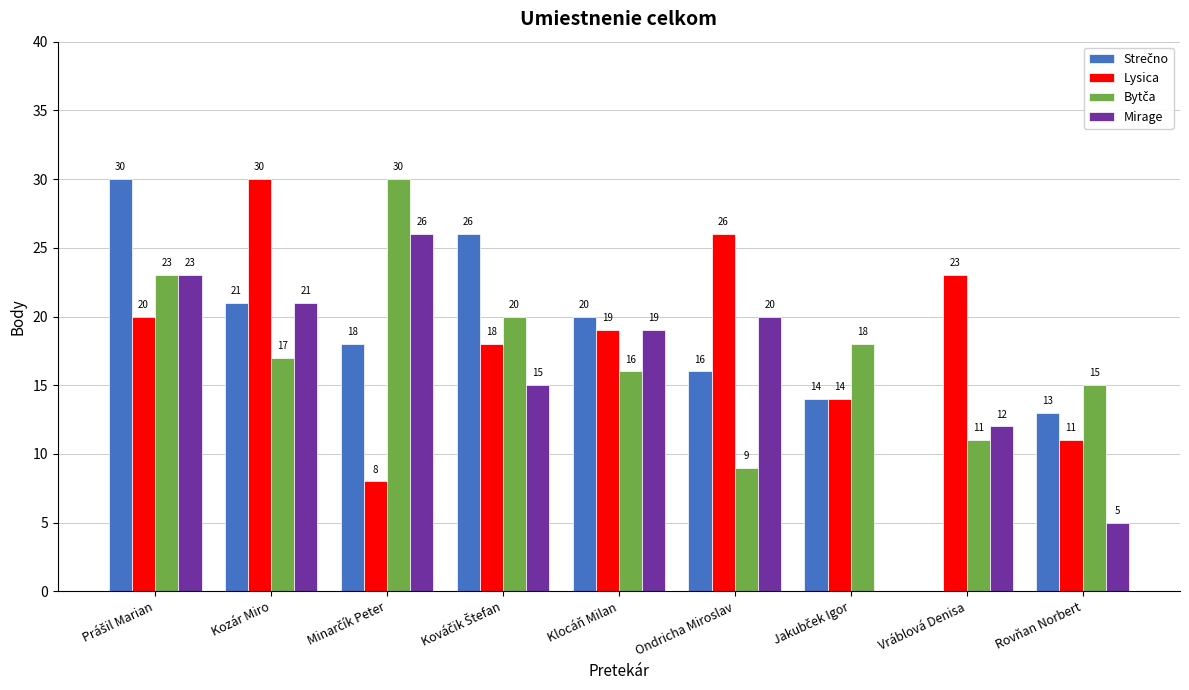

The Lysica series shows 19 at Klocáň Milan. True or false?

True